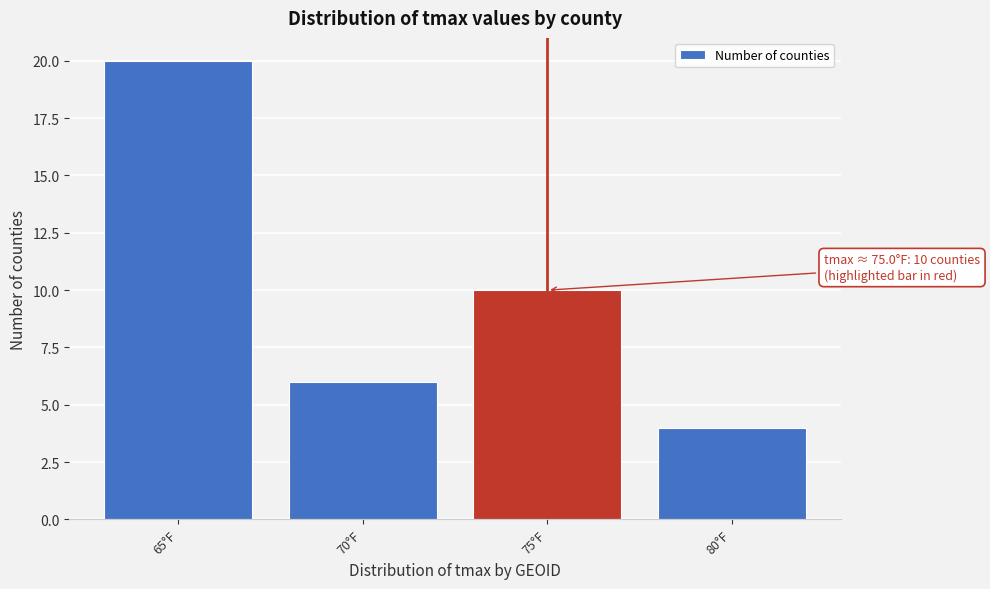

Reading left to right, what are all the values shown in this chart?

20	6	10	4